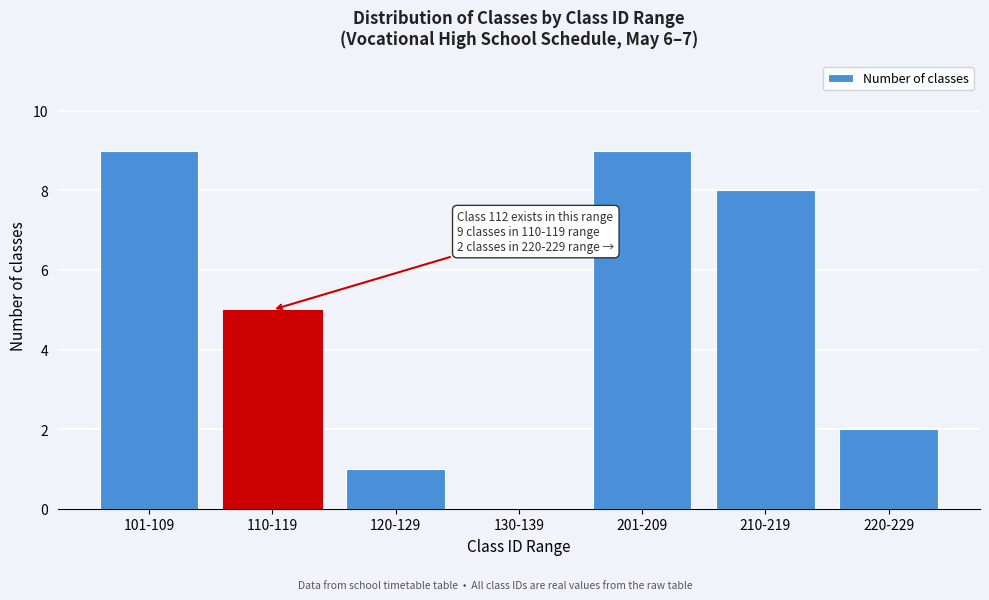

Reading left to right, transcribe all the data shown in this chart.

101-109=9	110-119=5	120-129=1	130-139=0	201-209=9	210-219=8	220-229=2